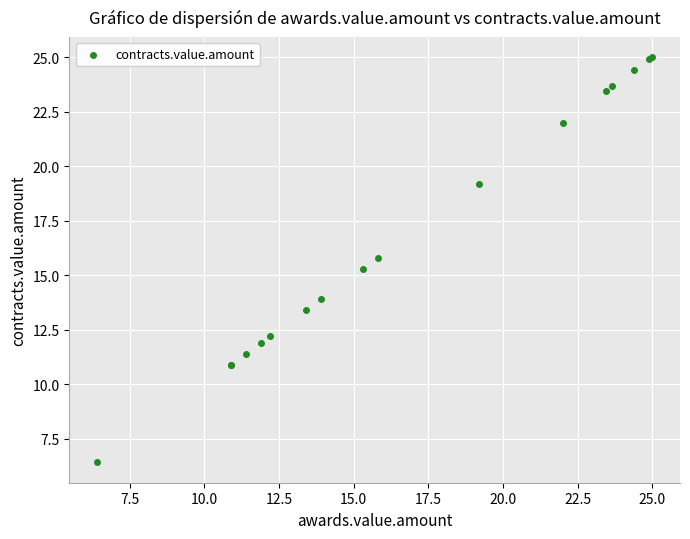

What Y value in the scatter plot is closest to 15?

15.3